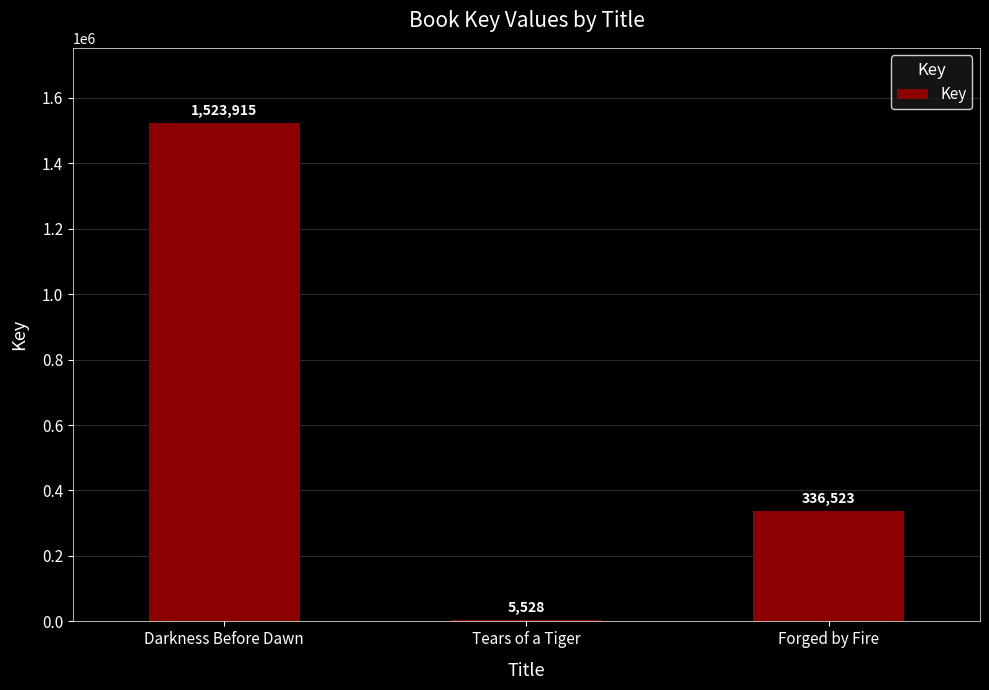

Read the value at Tears of a Tiger.

5528